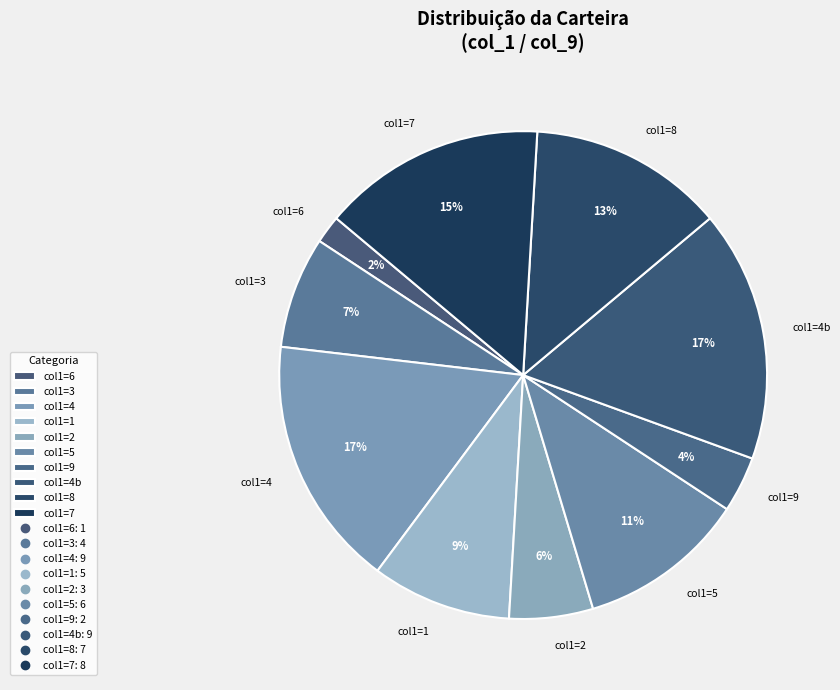

To the nearest percent, what is the difference between the largest and smallest slice percentages?

15%